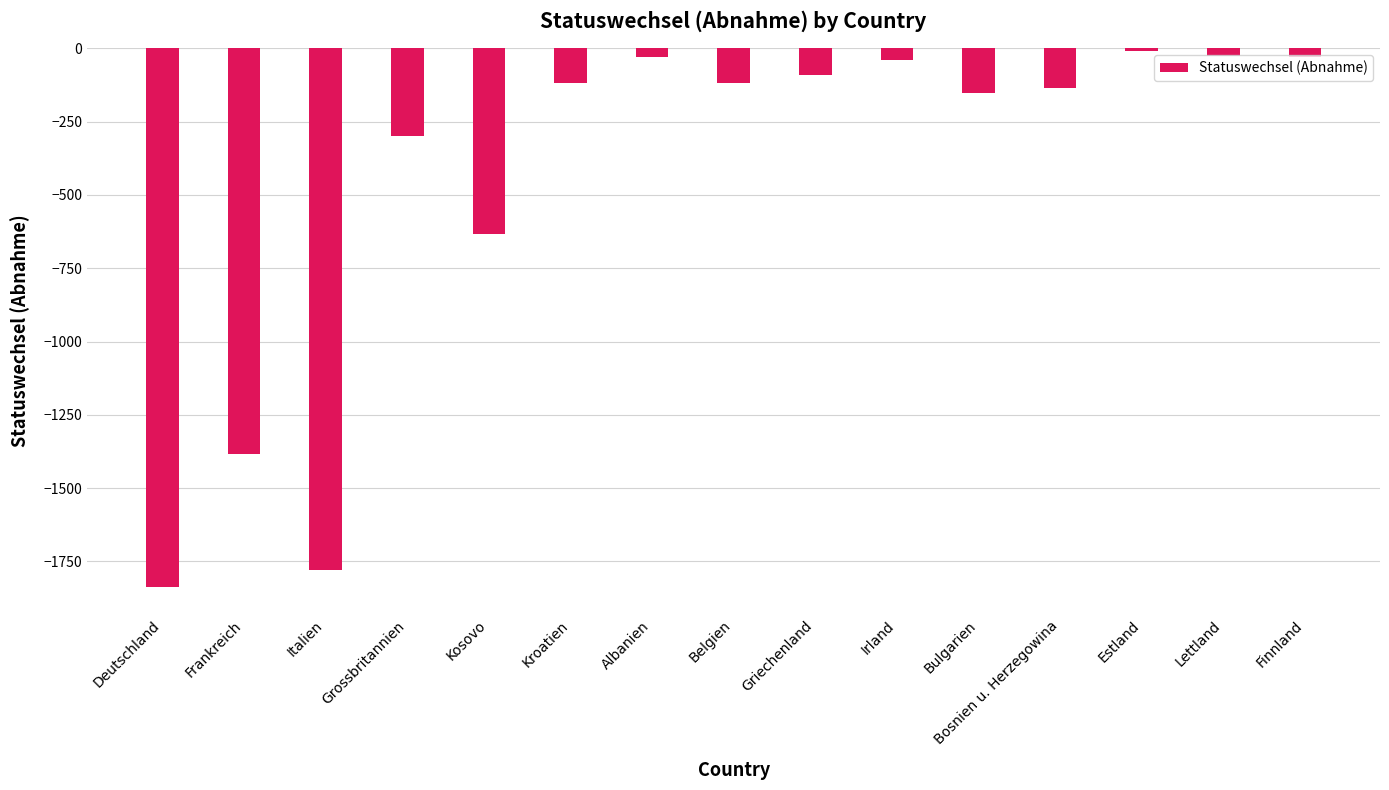

At which label does the data first exceed -120?

Kroatien